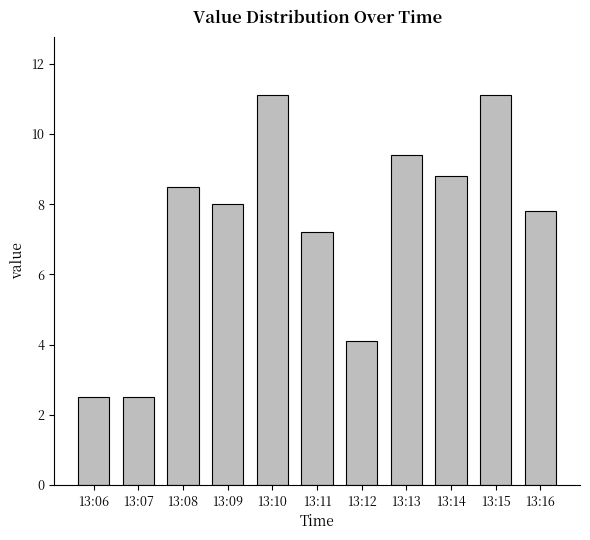

True or false: the data shows 3.9 at 13:13.

False